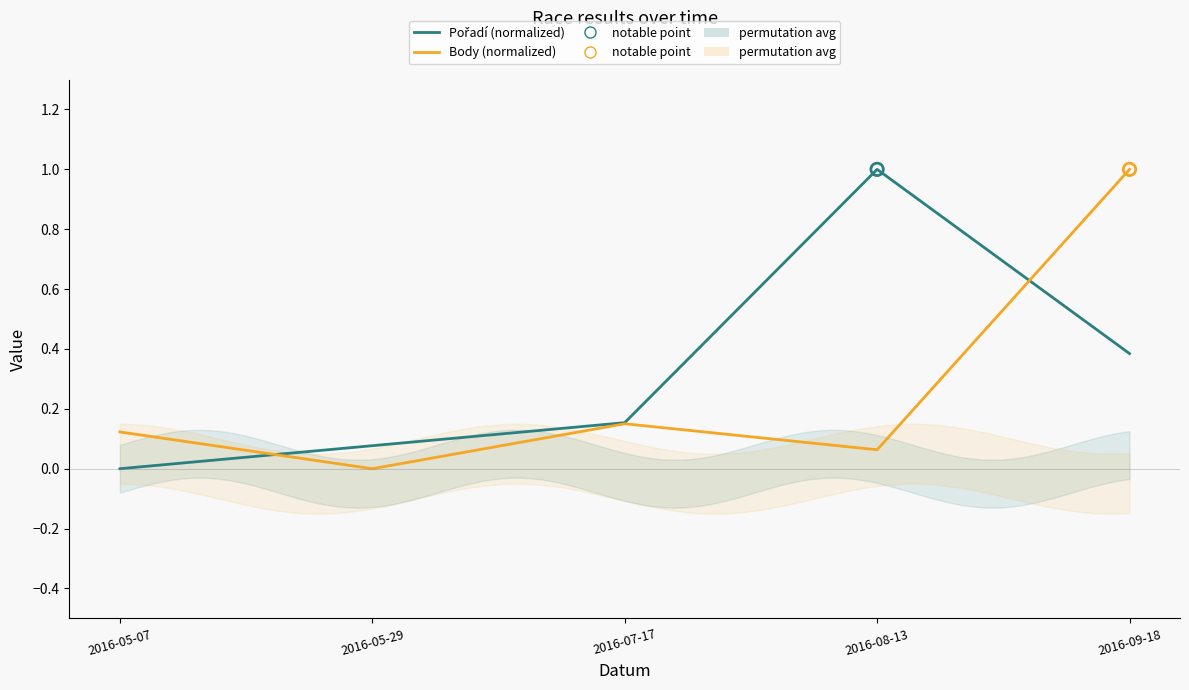

Which series has the widest spread of Y values?

Pořadí (normalized)